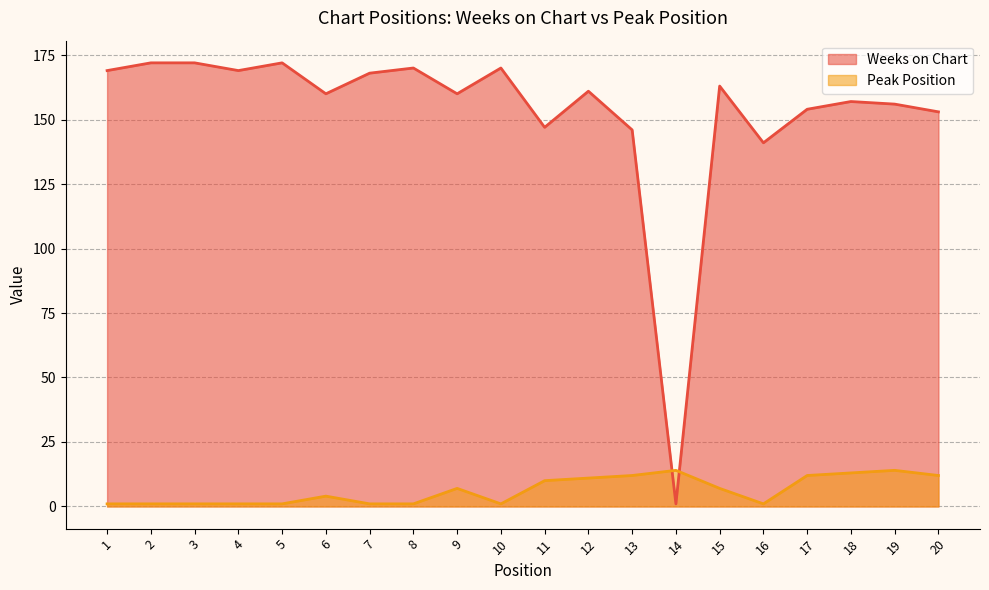

Does the chart display data point markers on the line(s)?

No